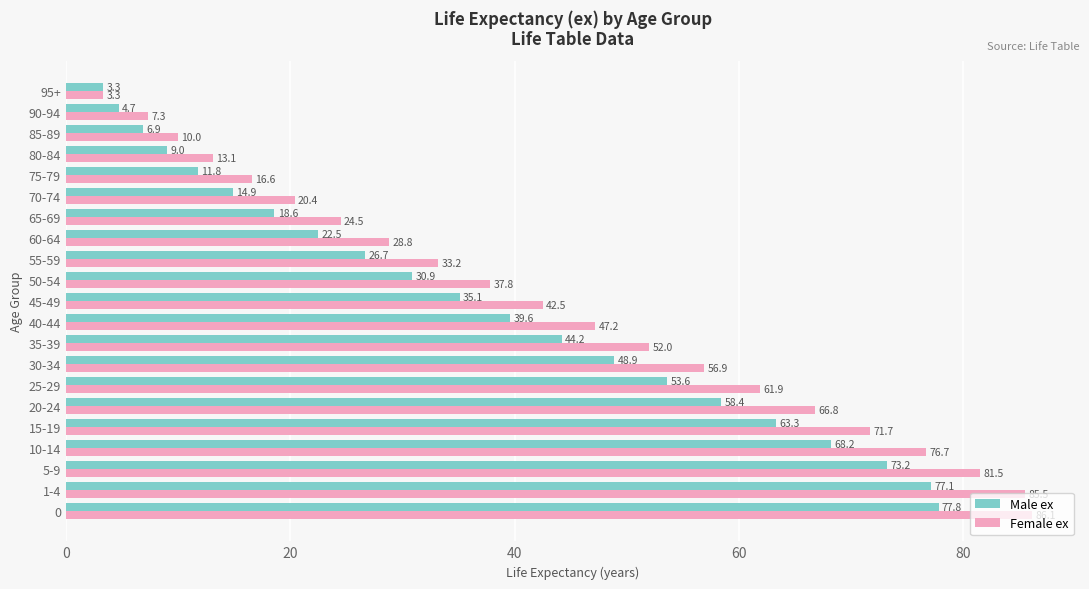

What is the difference between the second highest and second lowest values in the Female ex series?

78.2